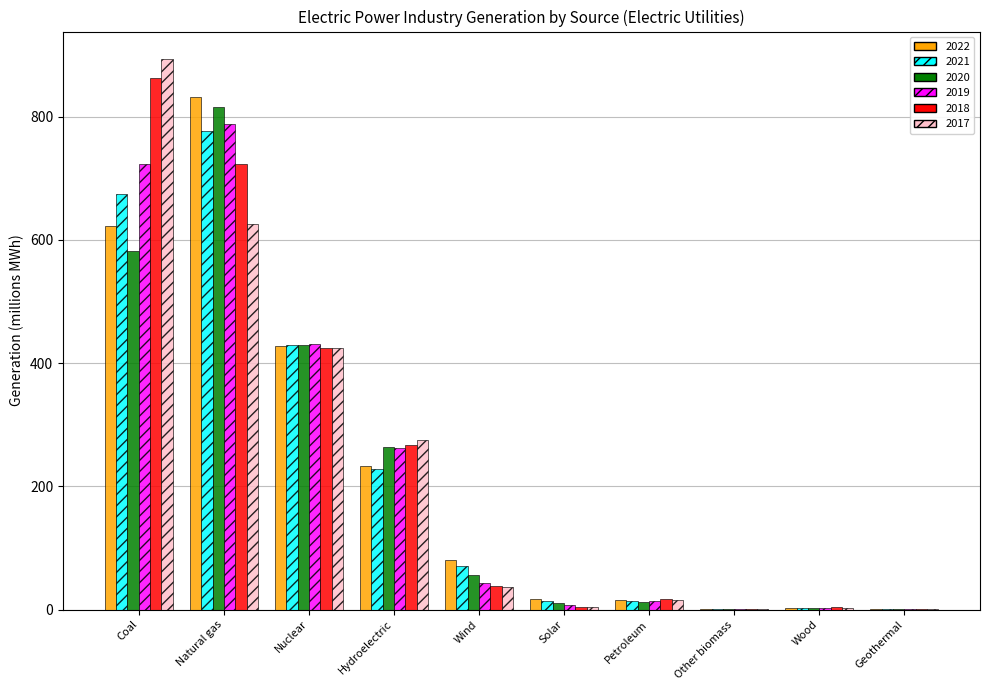

Which series has the largest range (max minus min)?

2017